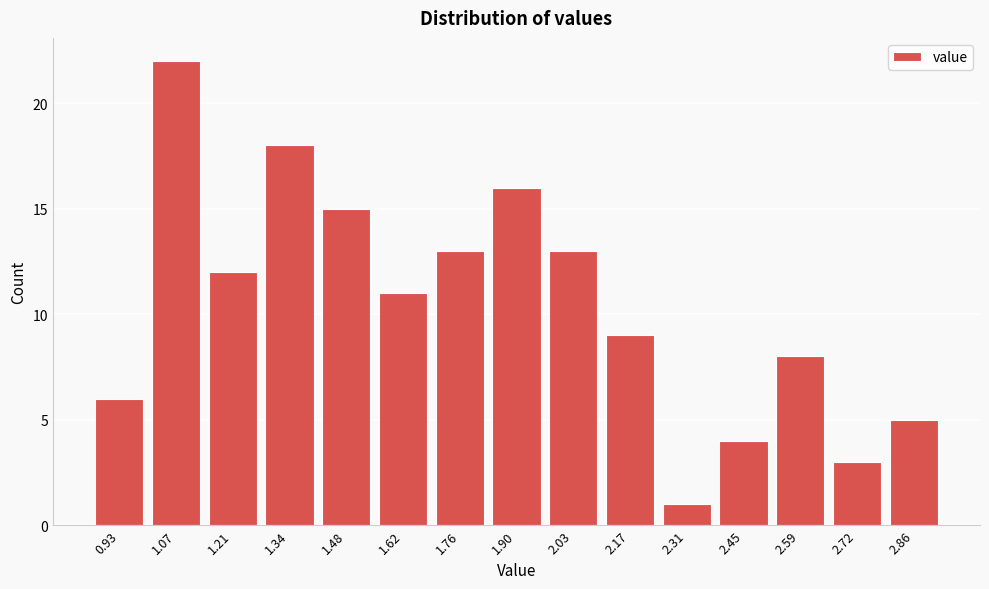

Reading left to right, extract all data points from this chart.

6	22	12	18	15	11	13	16	13	9	1	4	8	3	5